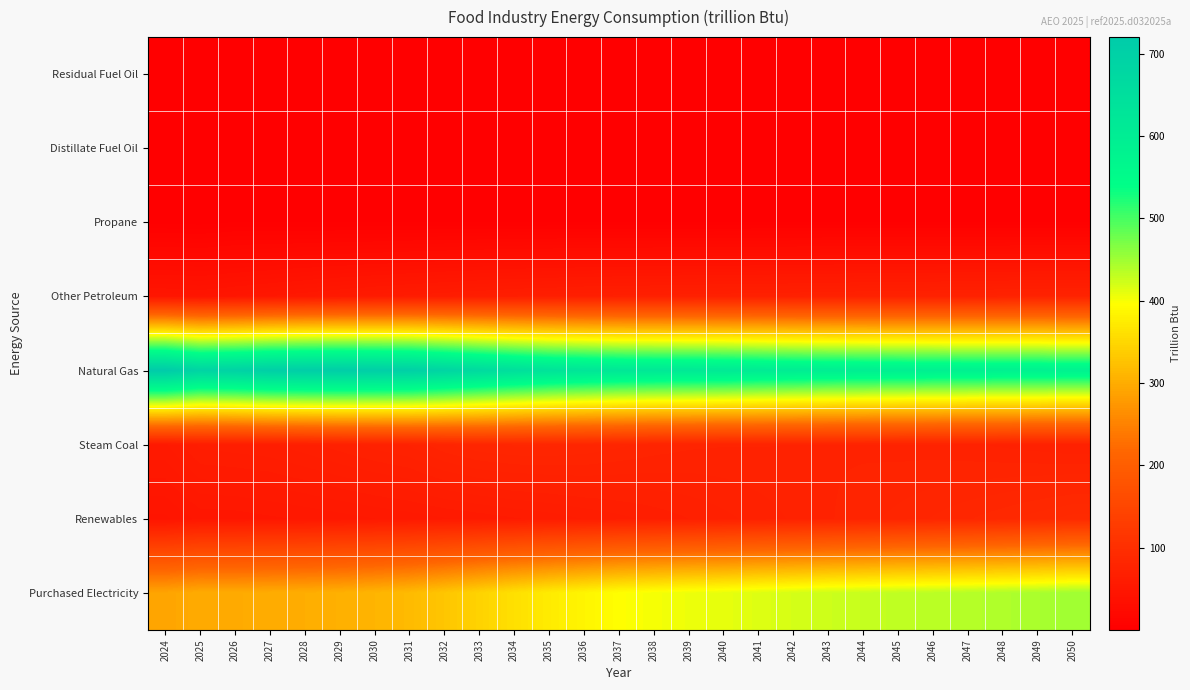

Reading right to left, list all the values displayed in this chart.

Residual Fuel Oil: 2050=0.0	2049=0.0	2048=0.0	2047=0.0	2046=0.0	2045=0.0	2044=0.0	2043=0.0	2042=0.0	2041=0.0	2040=0.0	2039=0.0	2038=0.0	2037=0.0	2036=0.0	2035=0.0	2034=0.0	2033=0.0	2032=0.0	2031=0.0	2030=0.0	2029=0.0	2028=0.0	2027=0.0	2026=0.0	2025=0.1	2024=0.1
Distillate Fuel Oil: 2050=0.7	2049=0.8	2048=0.8	2047=0.8	2046=0.9	2045=0.9	2044=0.9	2043=0.8	2042=0.8	2041=0.9	2040=0.8	2039=0.9	2038=0.9	2037=0.9	2036=0.9	2035=1.0	2034=1.0	2033=0.9	2032=0.9	2031=0.8	2030=0.7	2029=0.8	2028=0.9	2027=1.1	2026=1.4	2025=1.6	2024=1.5
Propane: 2050=2.7	2049=2.7	2048=2.7	2047=2.7	2046=2.7	2045=2.7	2044=2.7	2043=2.7	2042=2.7	2041=2.7	2040=2.6	2039=2.6	2038=2.6	2037=2.6	2036=2.7	2035=2.7	2034=2.7	2033=2.6	2032=2.6	2031=2.5	2030=2.5	2029=2.5	2028=2.5	2027=2.6	2026=2.8	2025=1.2	2024=1.8
Other Petroleum: 2050=75.1	2049=74.6	2048=74.0	2047=73.5	2046=73.0	2045=72.5	2044=72.0	2043=71.4	2042=70.9	2041=70.3	2040=69.8	2039=69.2	2038=68.7	2037=68.2	2036=67.4	2035=66.3	2034=65.1	2033=63.6	2032=61.8	2031=59.8	2030=57.7	2029=55.4	2028=53.0	2027=50.6	2026=48.0	2025=45.8	2024=46.8
Natural Gas: 2050=583.4	2049=586.2	2048=587.0	2047=588.4	2046=590.4	2045=592.8	2044=595.6	2043=597.6	2042=602.3	2041=606.9	2040=612.1	2039=615.1	2038=617.3	2037=620.4	2036=627.7	2035=635.8	2034=650.3	2033=667.1	2032=685.7	2031=702.6	2030=707.2	2029=710.4	2028=709.3	2027=705.6	2026=694.3	2025=688.5	2024=720.0
Steam Coal: 2050=70.4	2049=71.5	2048=72.5	2047=73.6	2046=74.4	2045=74.8	2044=75.3	2043=75.7	2042=75.9	2041=76.1	2040=76.2	2039=76.6	2038=77.8	2037=79.5	2036=81.3	2035=82.2	2034=82.2	2033=81.2	2032=78.3	2031=73.5	2030=71.6	2029=69.1	2028=66.6	2027=64.4	2026=63.6	2025=62.8	2024=55.9
Renewables: 2050=91.2	2049=88.7	2048=86.3	2047=84.1	2046=81.9	2045=79.7	2044=77.7	2043=75.6	2042=73.6	2041=71.5	2040=69.5	2039=67.5	2038=65.6	2037=63.8	2036=62.0	2035=60.1	2034=58.7	2033=57.3	2032=56.0	2031=54.6	2030=53.4	2029=52.1	2028=50.9	2027=50.1	2026=49.0	2025=48.8	2024=44.4
Purchased Electricity: 2050=448.9	2049=444.0	2048=440.8	2047=437.4	2046=434.4	2045=431.6	2044=427.8	2043=424.4	2042=419.4	2041=414.5	2040=409.3	2039=405.5	2038=401.1	2037=395.4	2036=384.9	2035=373.5	2034=360.3	2033=344.4	2032=329.3	2031=316.1	2030=309.3	2029=304.1	2028=300.9	2027=299.2	2026=297.8	2025=298.0	2024=290.2